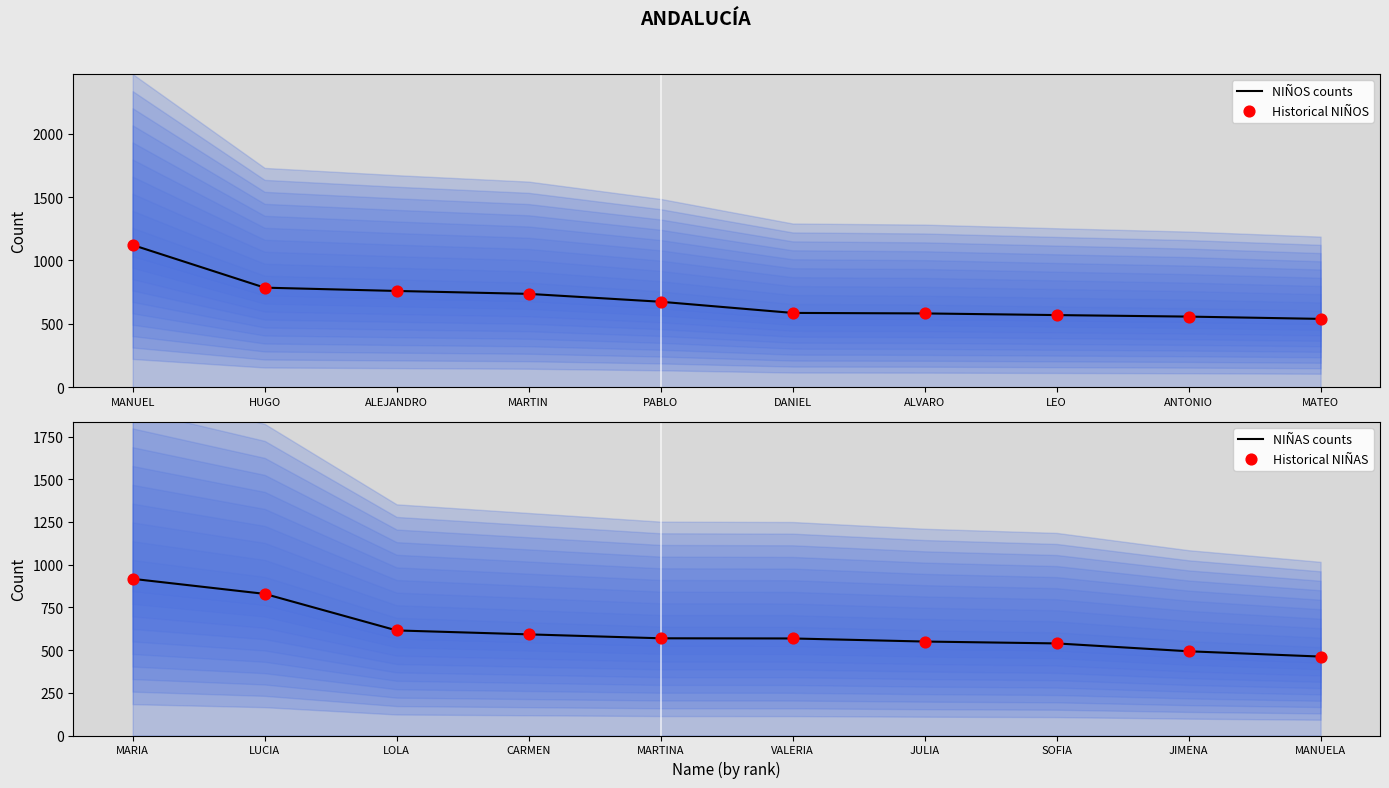

Which series contains the lowest Y value?

NIÑAS counts